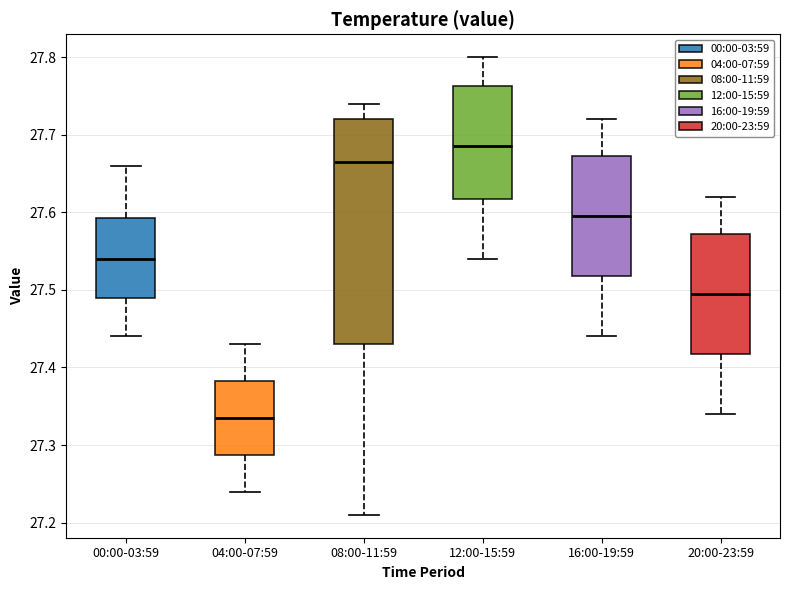

Which box's median line is the lowest?

04:00-07:59